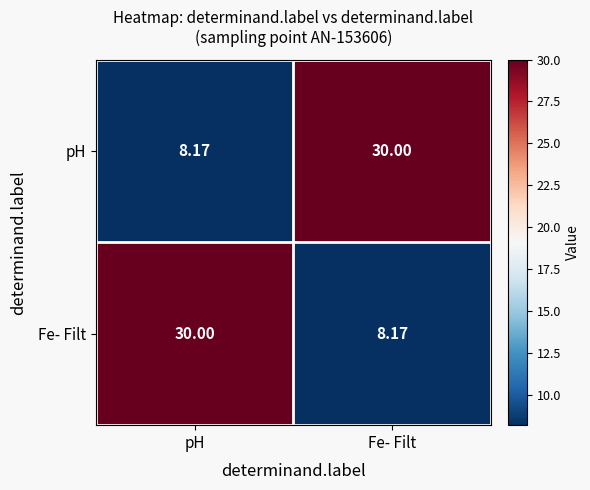

At Fe- Filt, list the series in order from largest to smallest.

pH, Fe- Filt